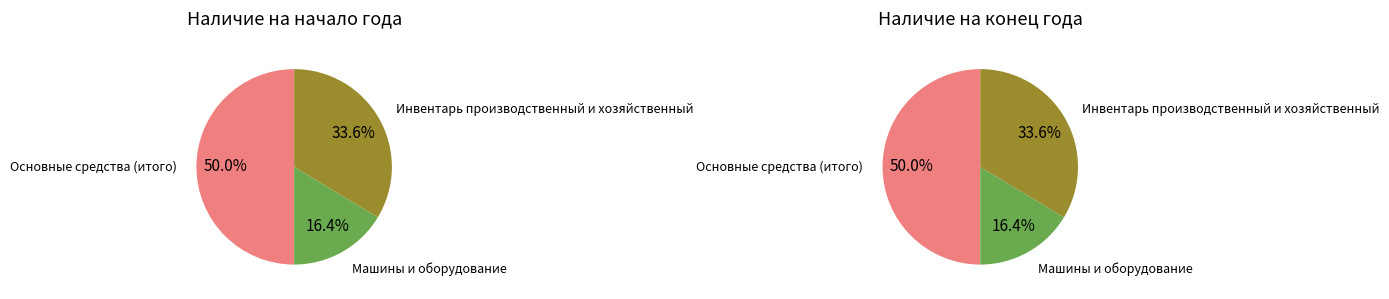

To the nearest percent, what is the average slice percentage?

33%